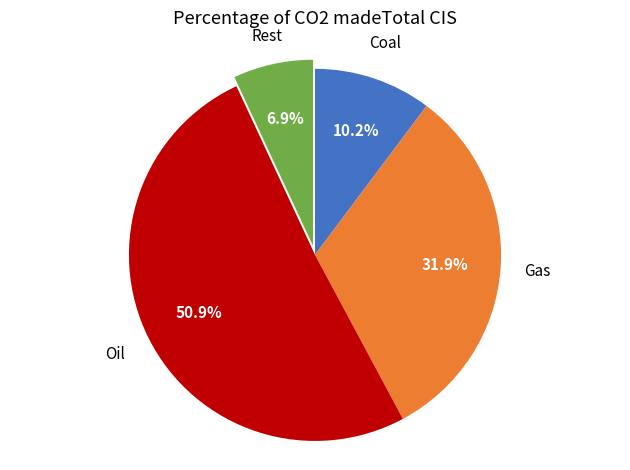

Is there a majority slice in this chart?

Yes